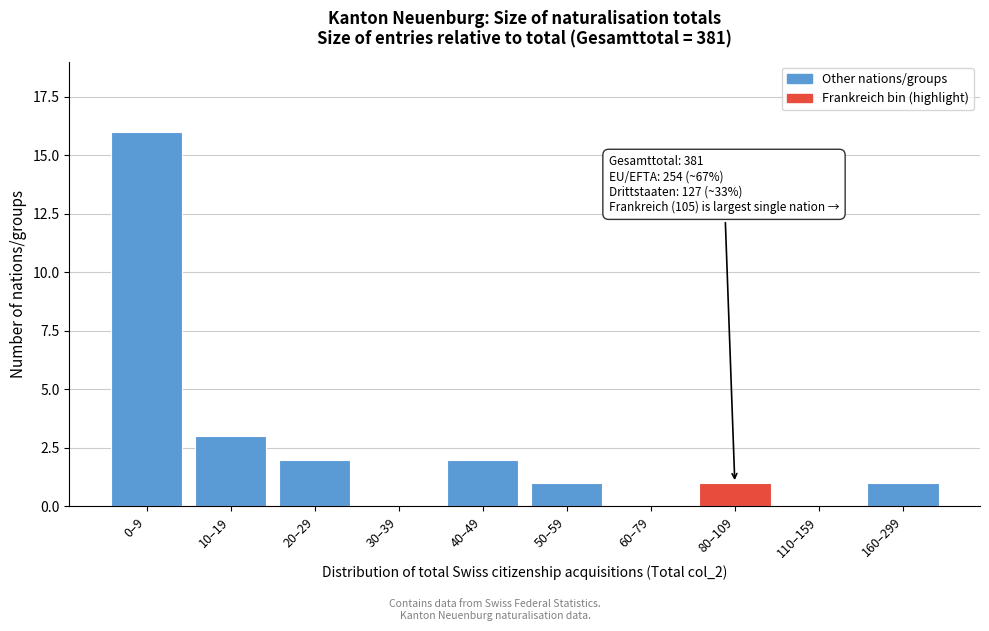

Reading left to right, what are all the values shown in this chart?

0–9=16	10–19=3	20–29=2	30–39=0	40–49=2	50–59=1	60–79=0	80–109=1	110–159=0	160–299=1